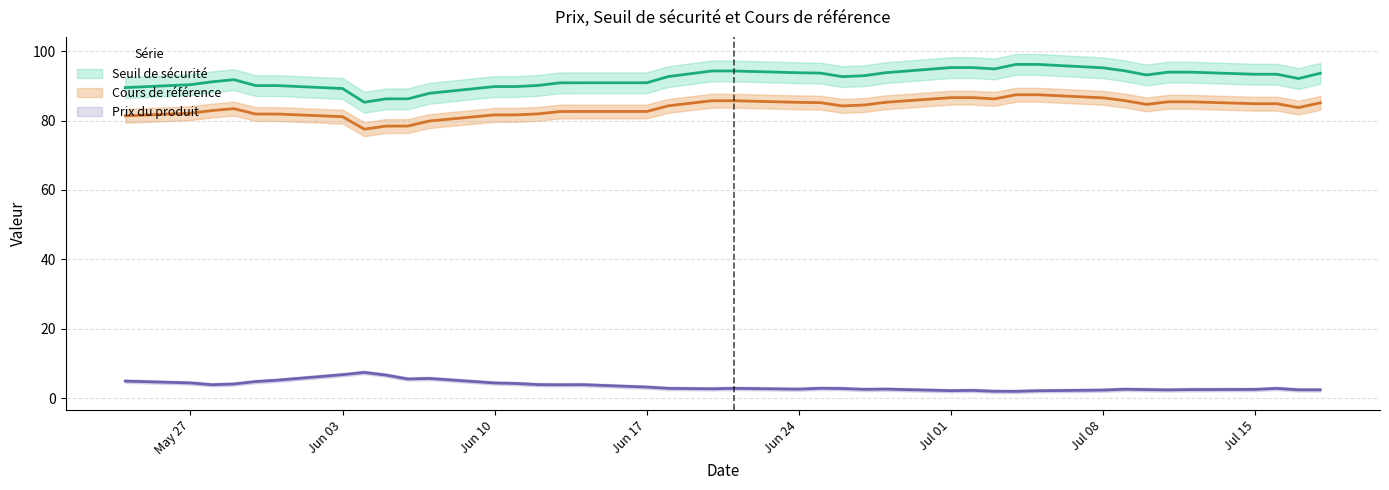

Is this an area chart (filled region under the line)?

No